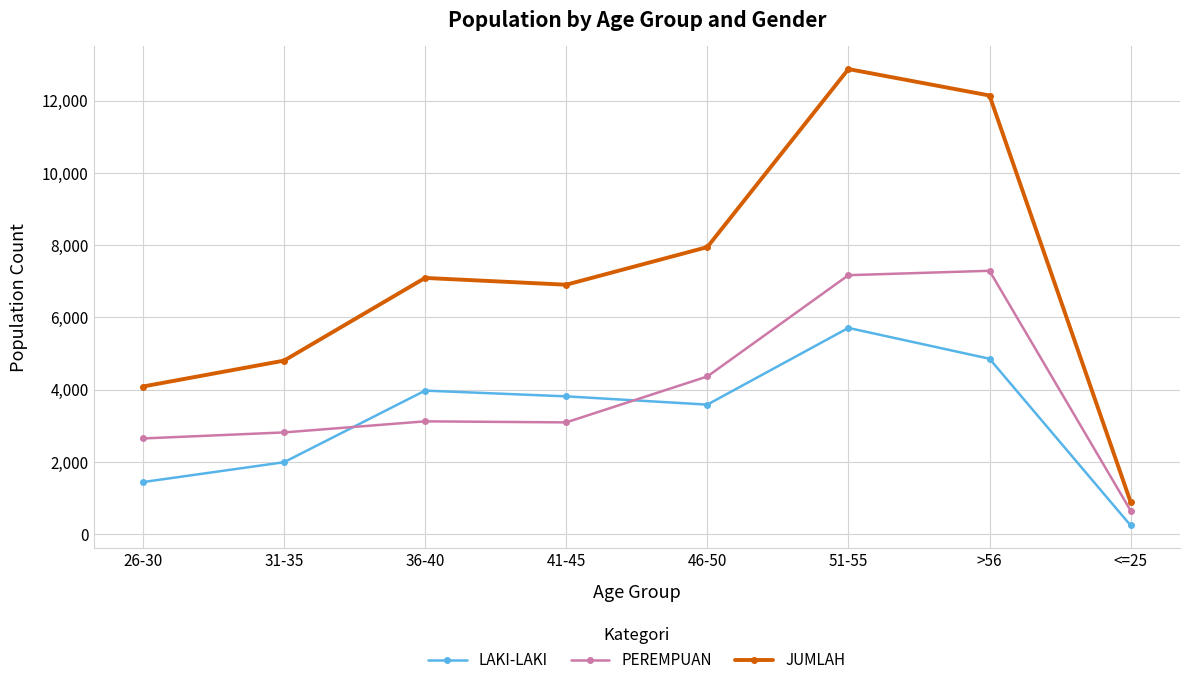

What is the label of the 6th point from the right?

36-40